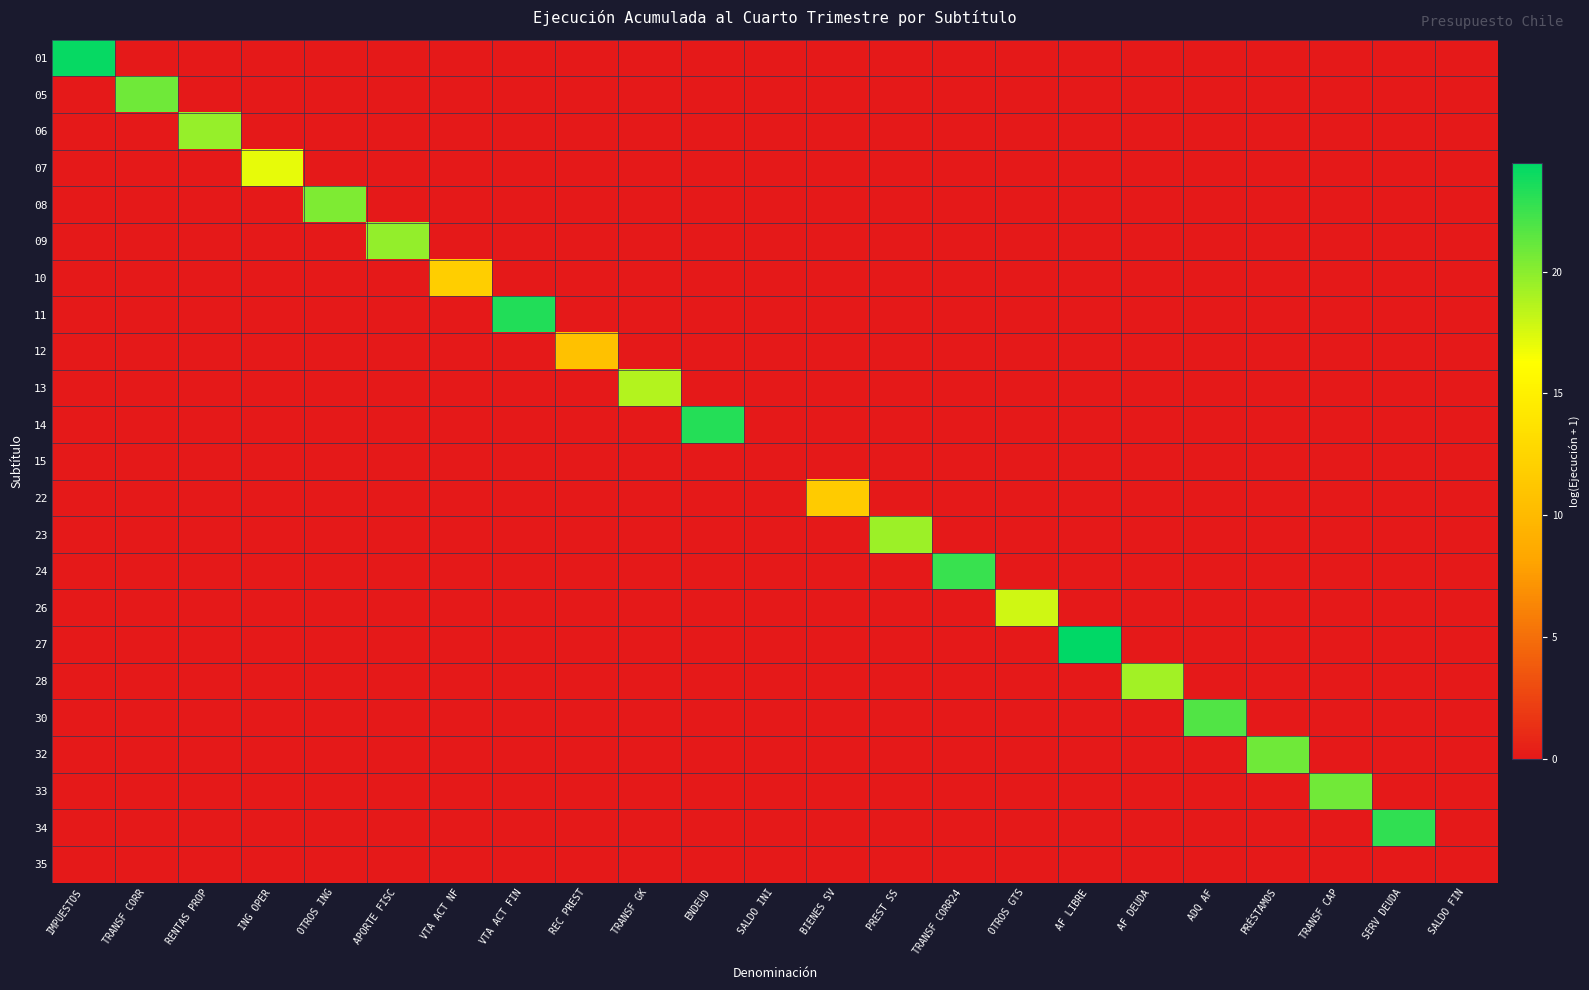

Which series has the largest range (max minus min)?

27